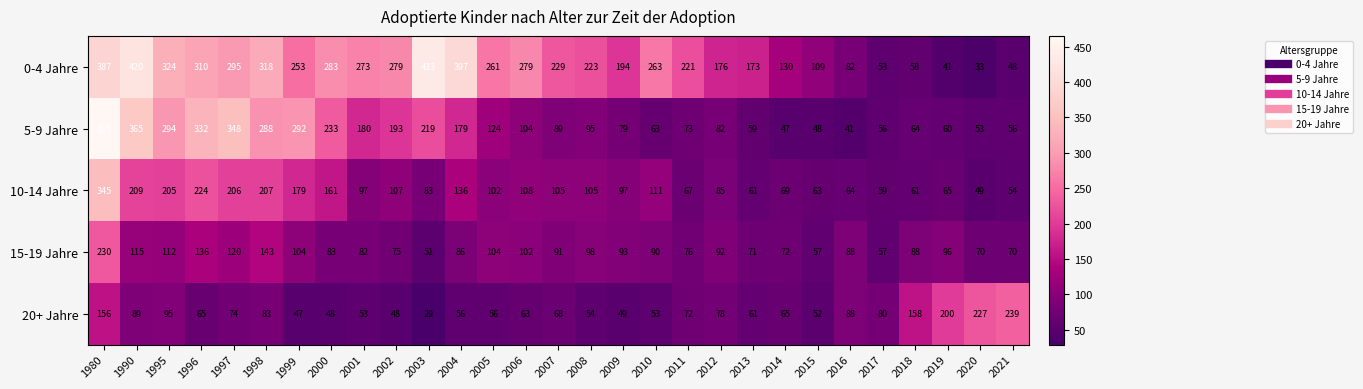

What is the maximum value shown in the chart?

465